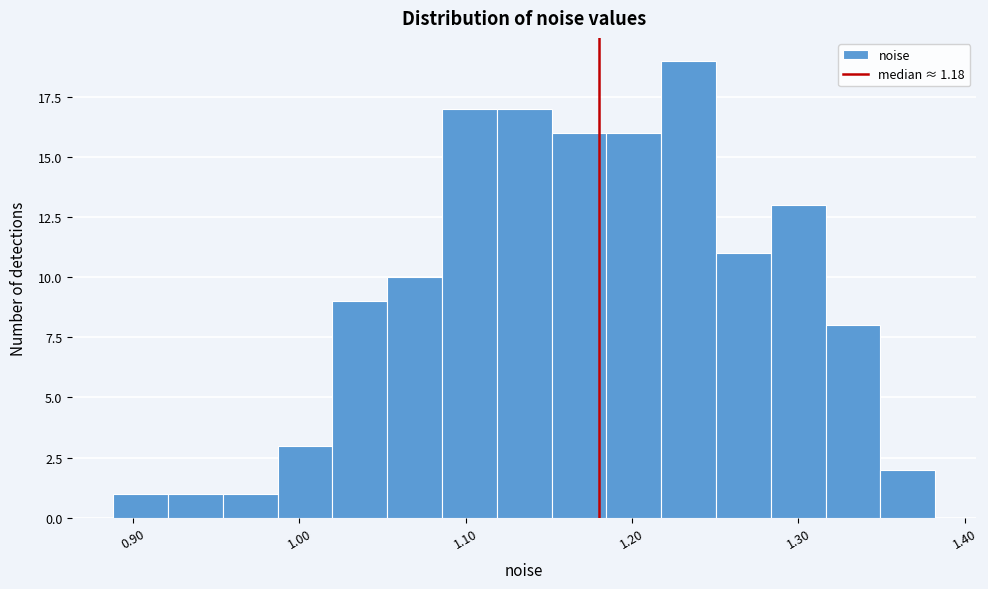

Read against the x-axis, roughly where is the centre of the tallest bar?

1.23